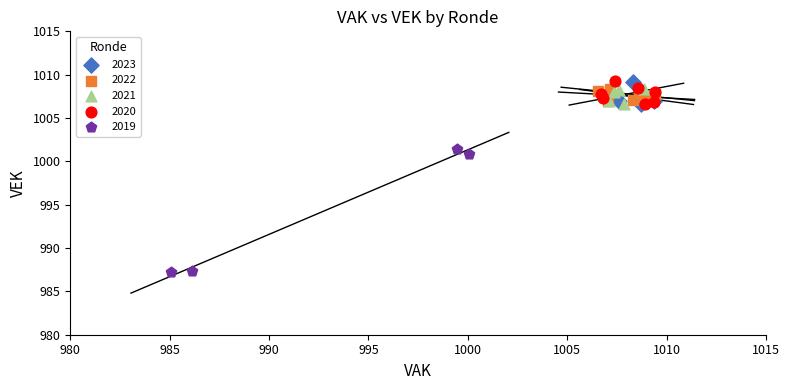

Which series has the largest Y range (max minus min)?

2019